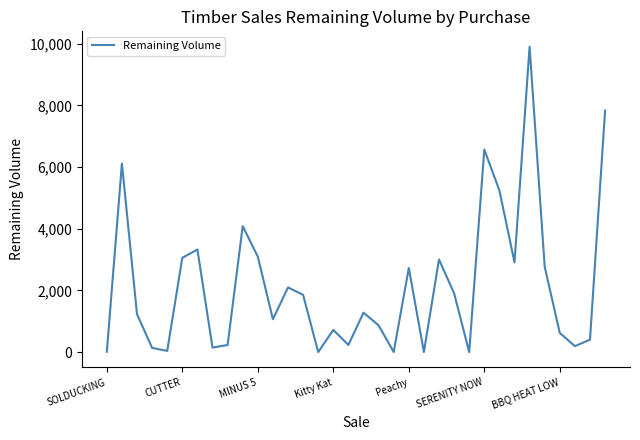

What is the greatest value displayed?

9907